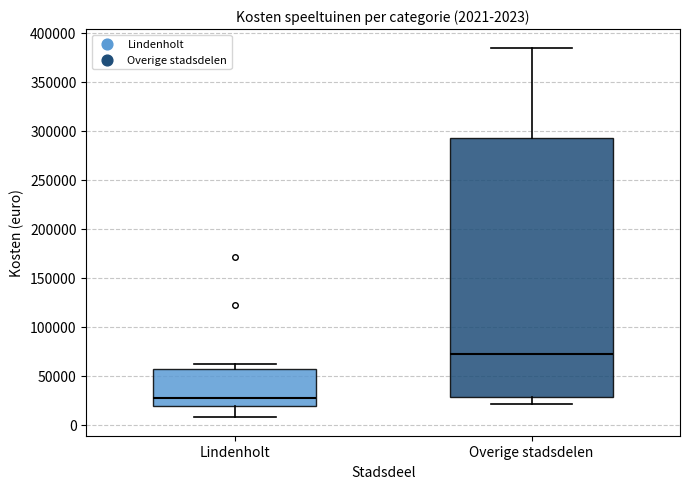

Which box's median line is the highest?

Overige stadsdelen